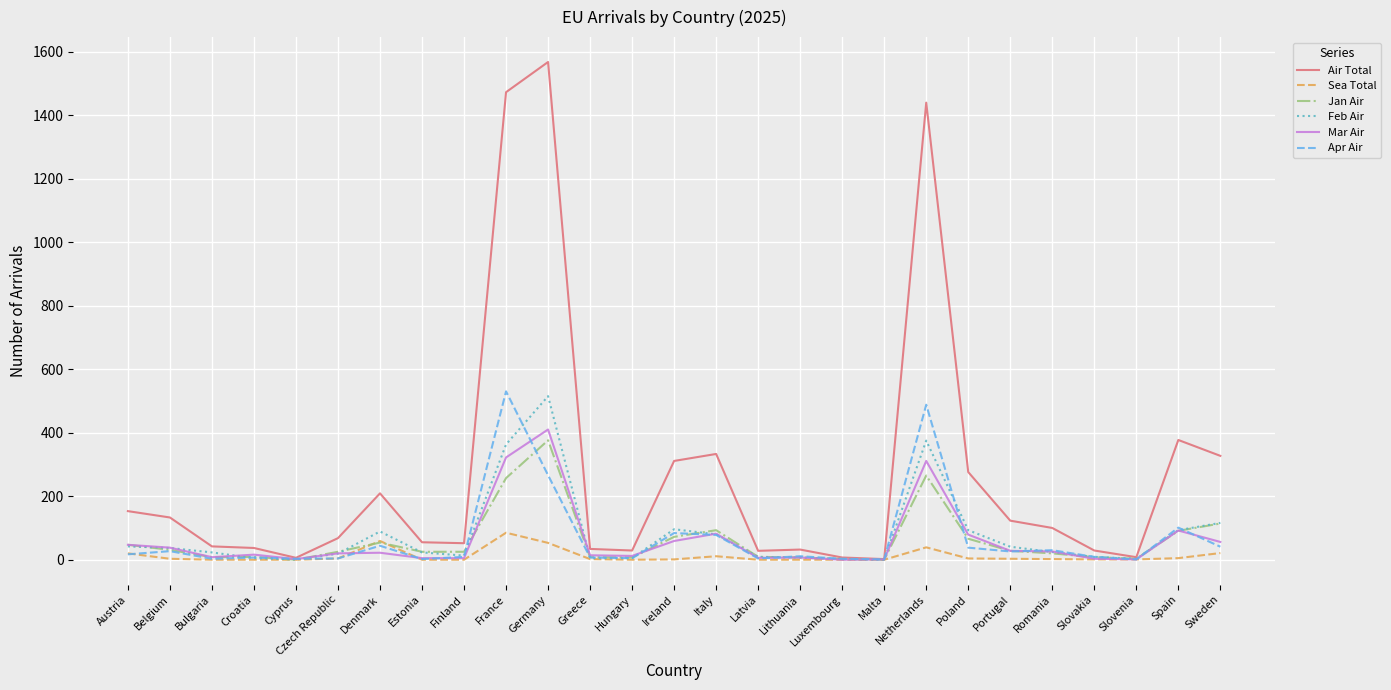

What is the maximum value shown in the chart?

1567